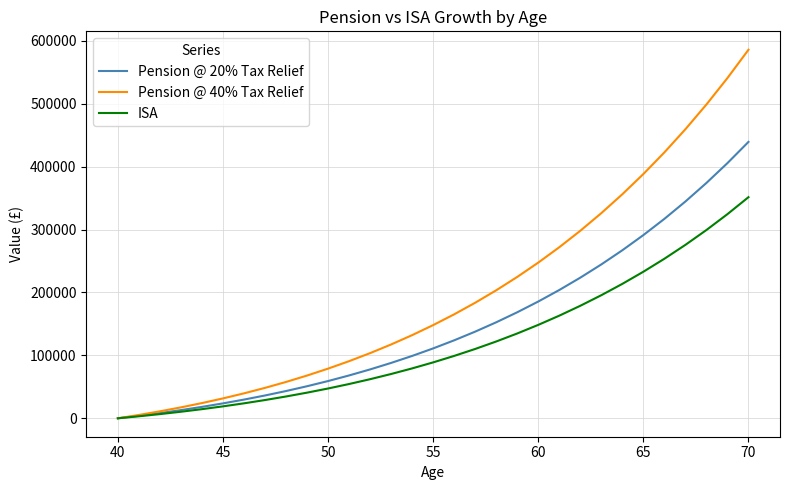

List the series in order of their peak value, lowest first.

ISA, Pension @ 20% Tax Relief, Pension @ 40% Tax Relief